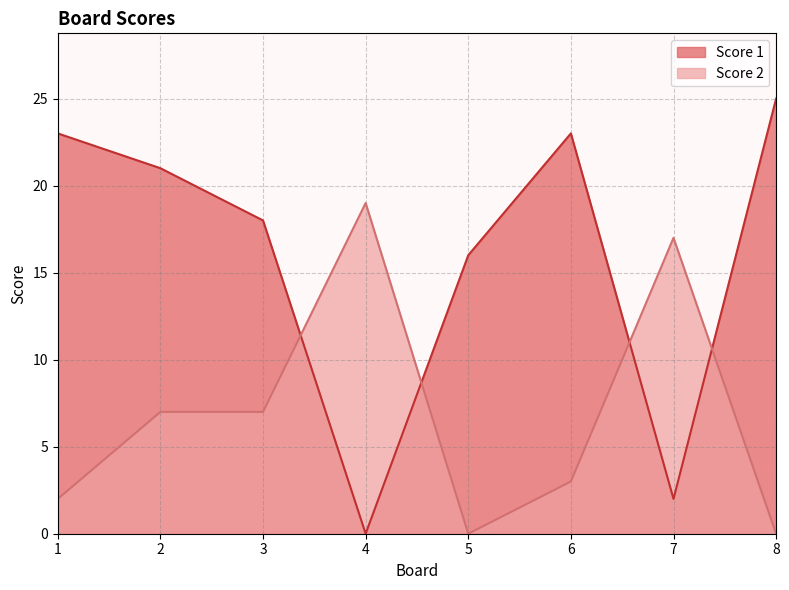

Between 3 and 5, which series saw the biggest shift?

Score 2